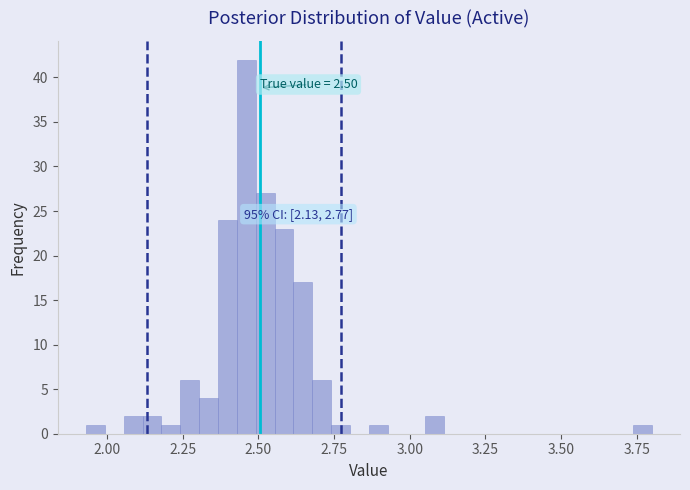

Around what value on the x-axis is the tallest bar? Give the approximate position of its centre, as read against the axis.

2.45